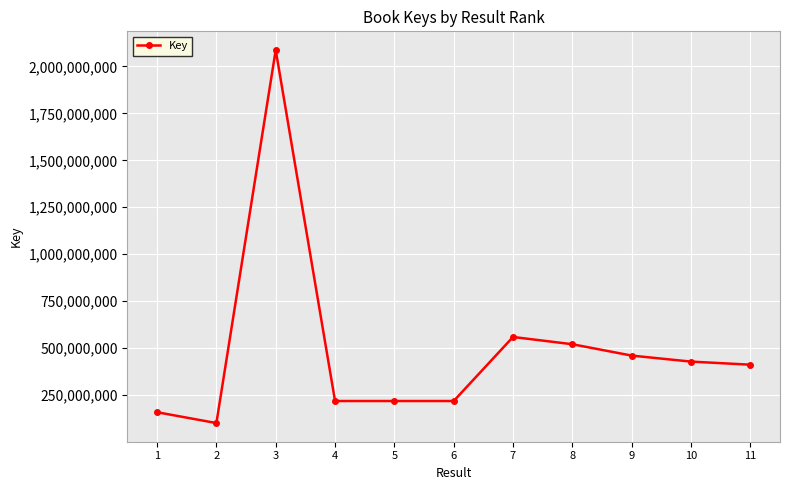

Which category has the lowest value across all series?

2